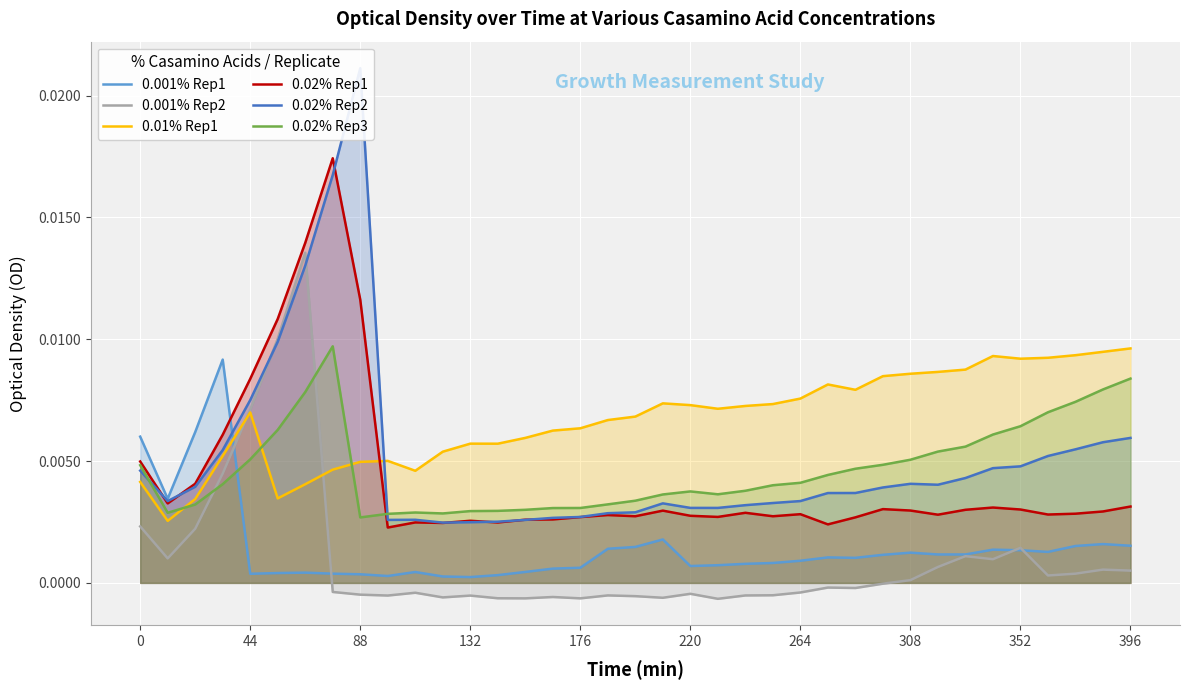

Which series has the widest spread of values?

0.02% Rep2